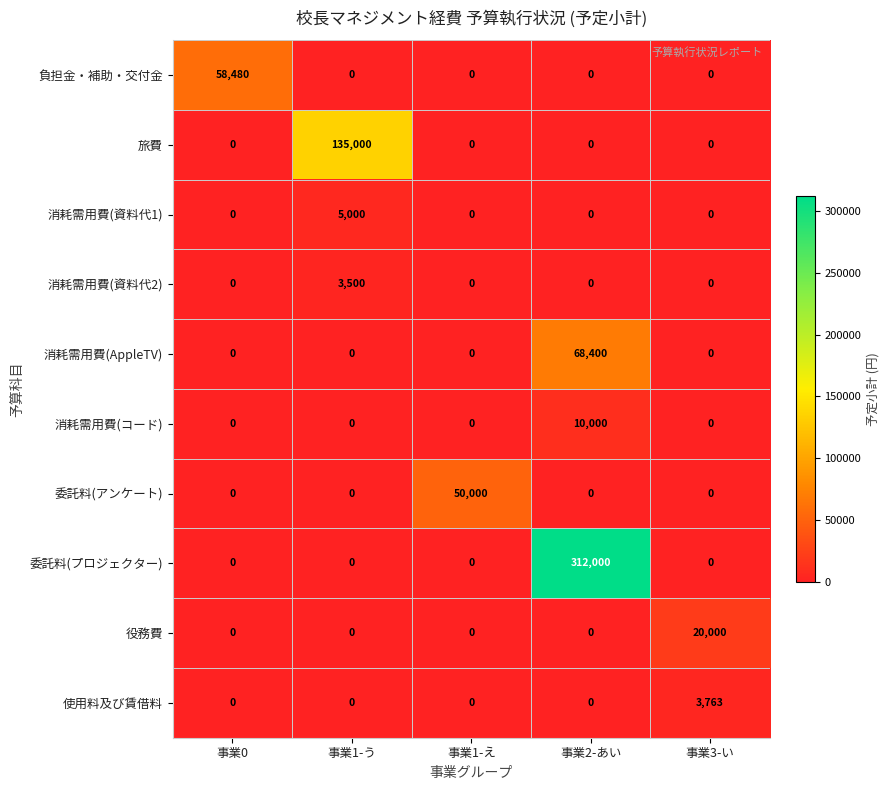

The 委託料(プロジェクター) series shows 215434 at 事業2-あい. True or false?

False